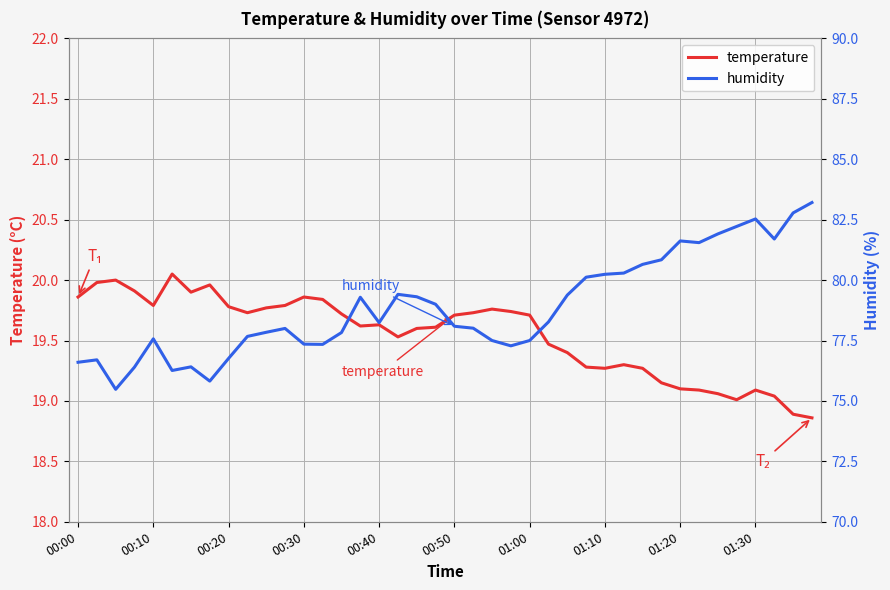

How many lines are shown in the chart?

2